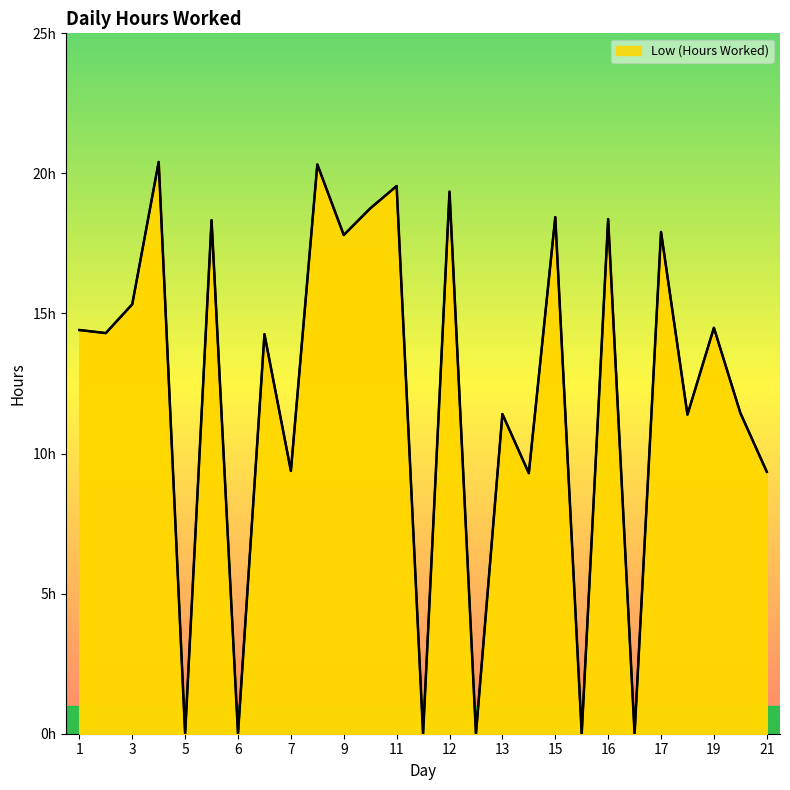

Does the chart display data point markers on the line(s)?

No